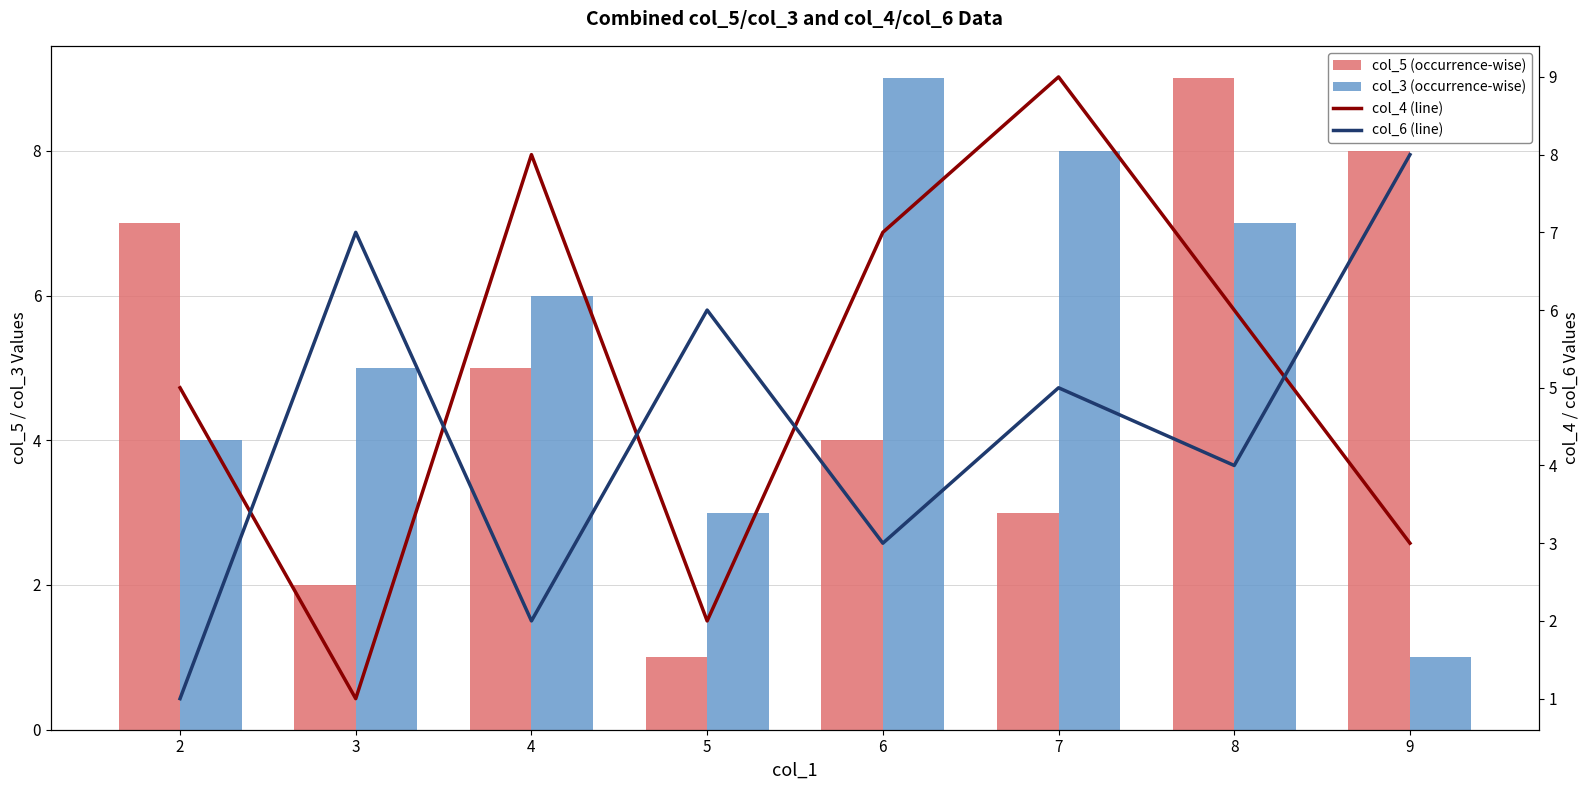

Read the col_5 (occurrence-wise) value at 6.

4